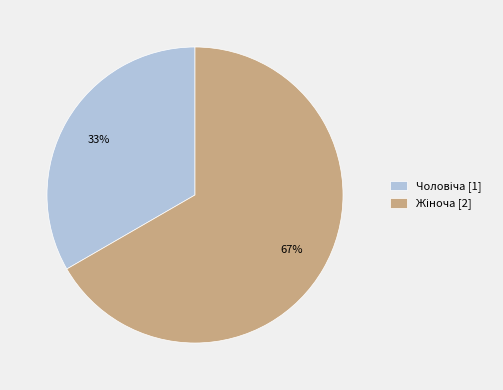

Is there a majority slice in this chart?

Yes